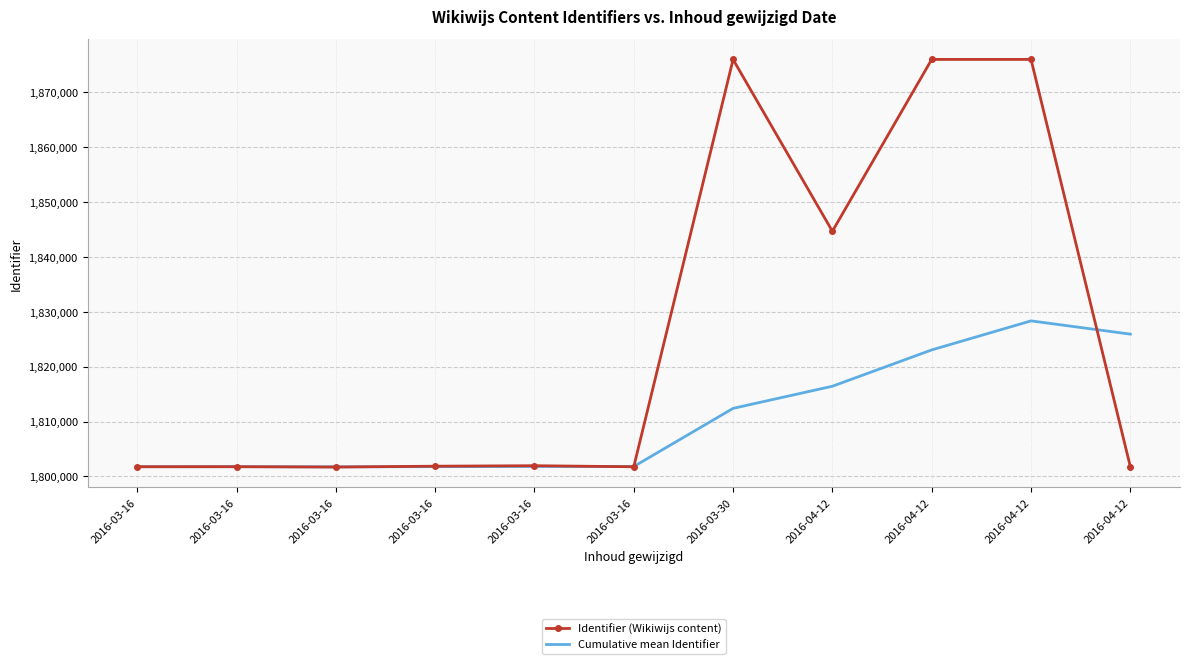

What are all the series names shown in the legend?

Identifier (Wikiwijs content), Cumulative mean Identifier